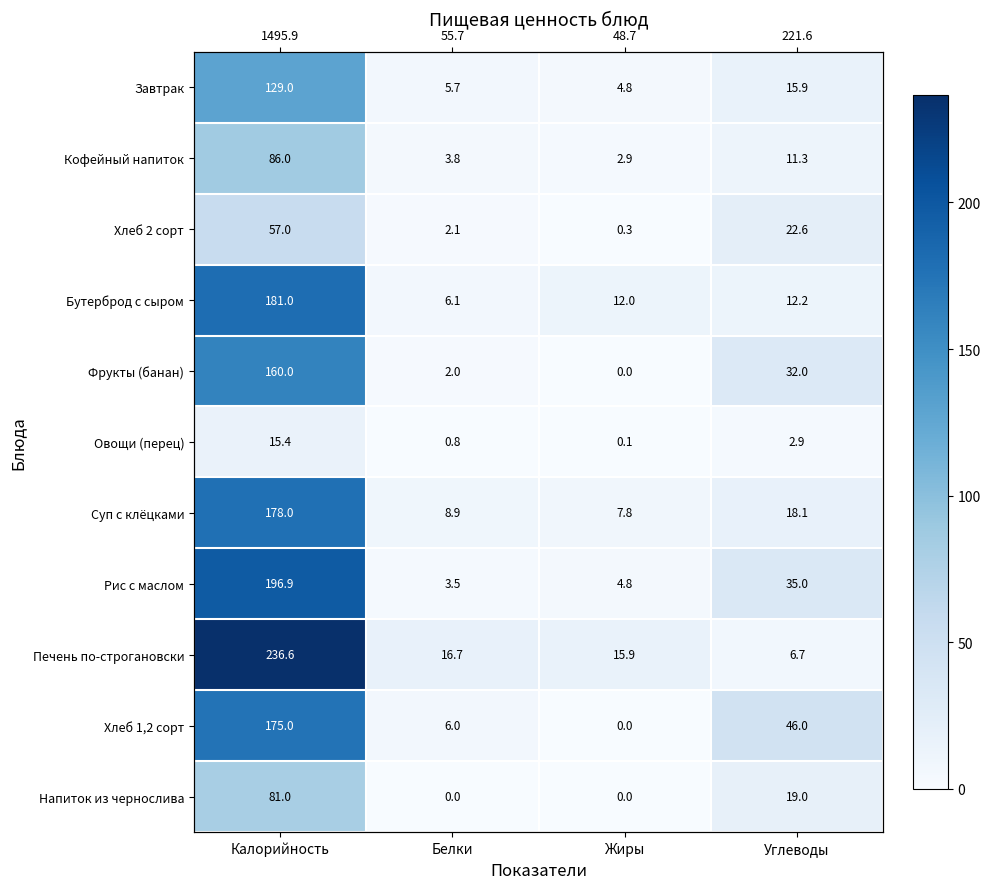

True or false: Хлеб 1,2 сорт has a value of 93.1 at Жиры.

False